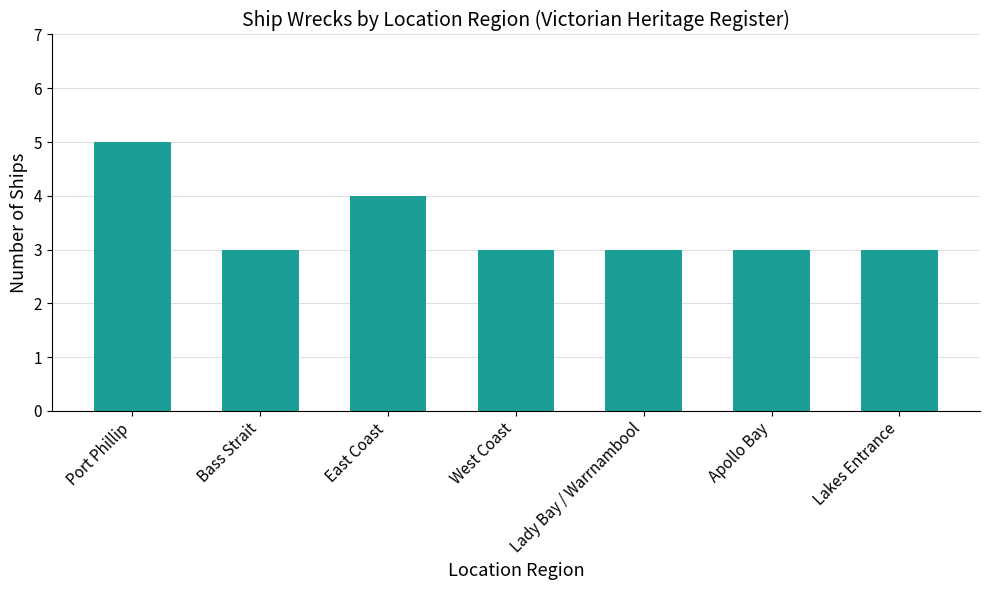

Where is the data nearest to the value 4?

East Coast